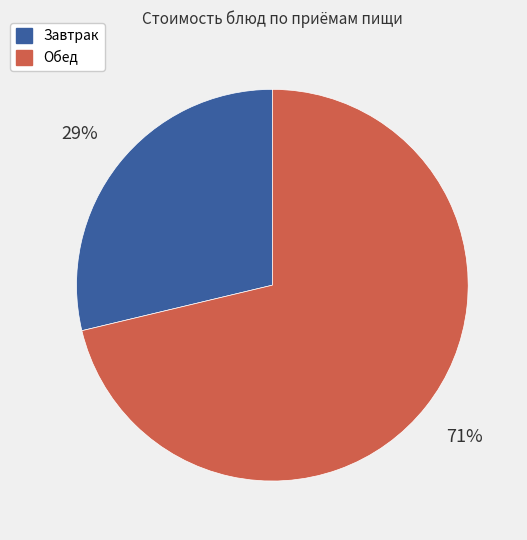

How many slices are in this pie chart?

2